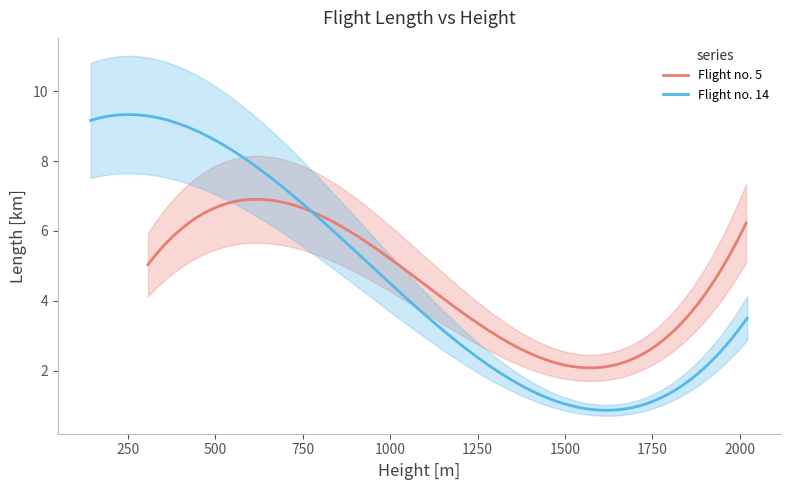

Does the chart have visible grid lines?

No